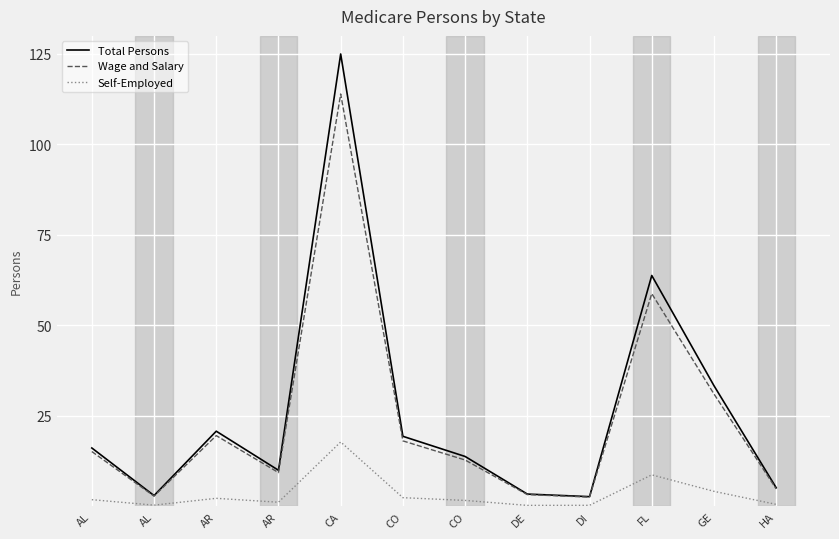

At how many categories does at least one series exceed 11?

7